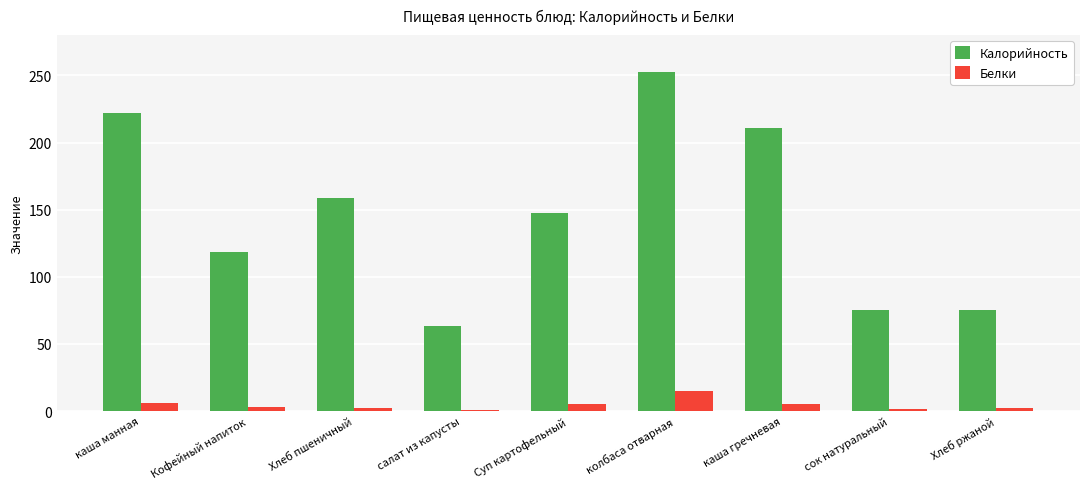

Between салат из капусты and колбаса отварная, which series saw the biggest shift?

Калорийность